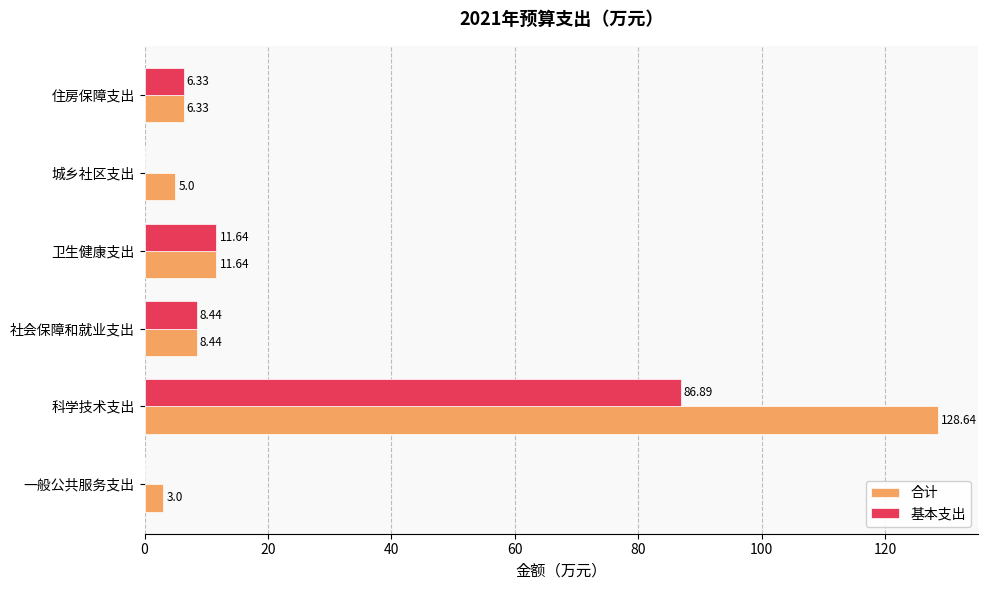

At which label is 合计 closest to 65?

卫生健康支出